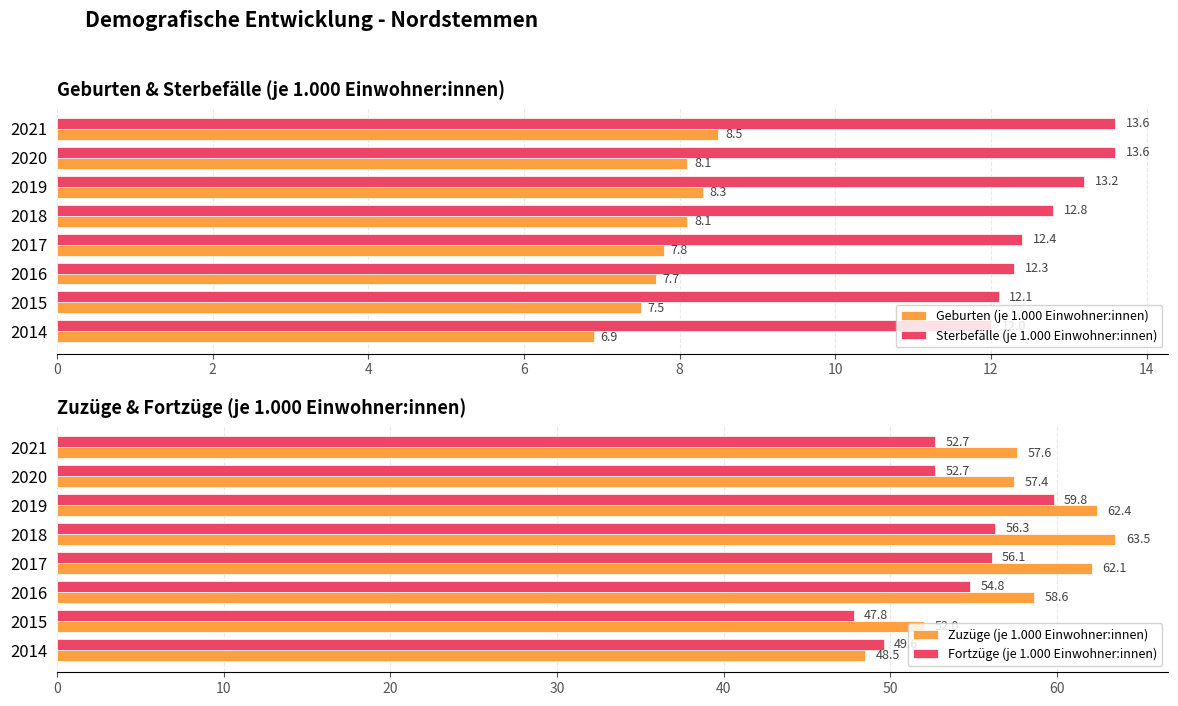

Is the value of Geburten (je 1.000 Einwohner:innen) at 2020 greater than the value of Sterbefälle (je 1.000 Einwohner:innen) at 2018?

No